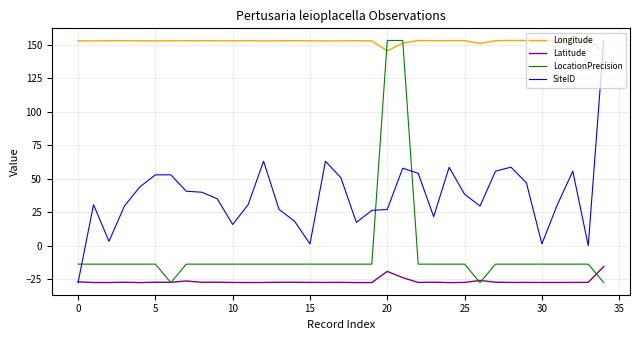

How many lines are shown in the chart?

4